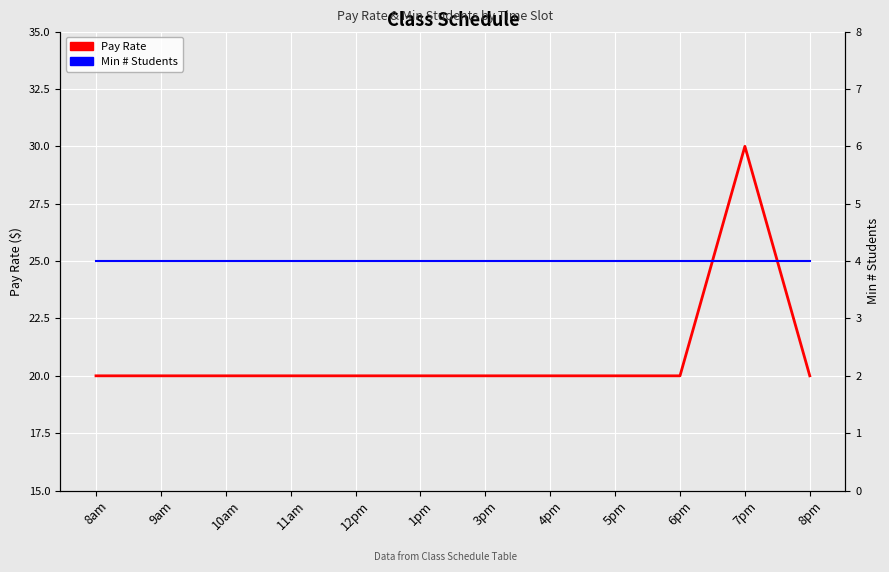

What is the label of the 9th point from the right?

11am